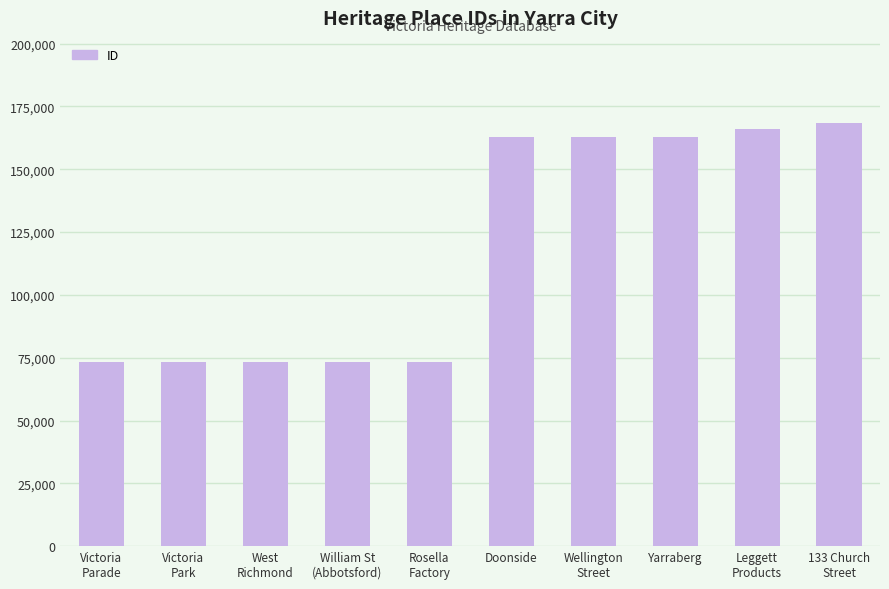

Which label corresponds to the largest value in the chart?

133 Church
Street